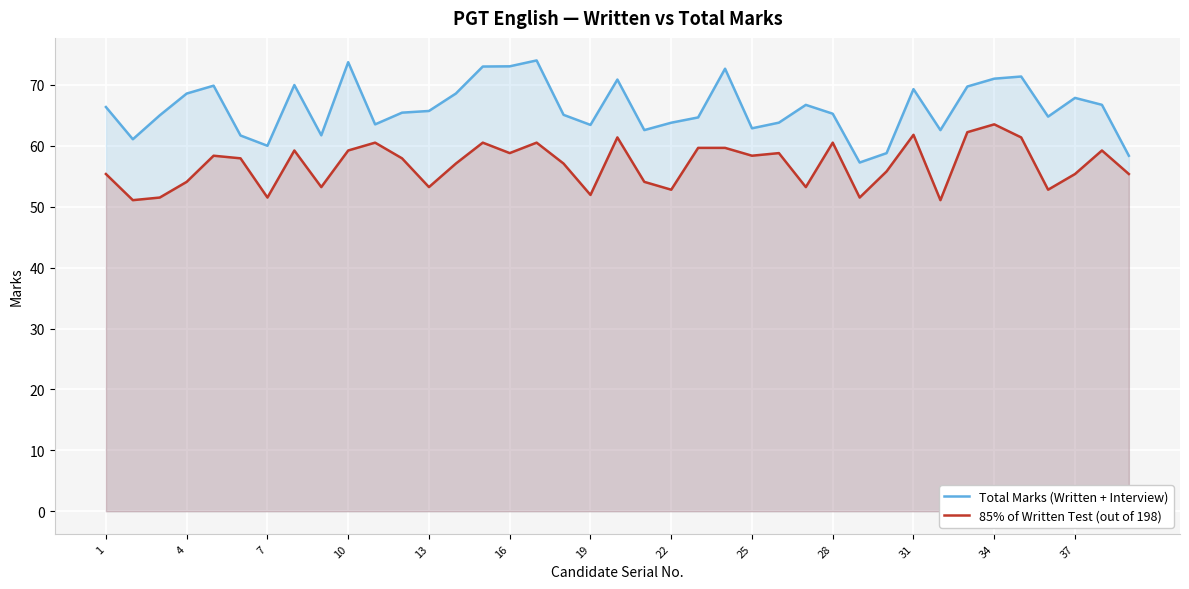

What is the smallest value displayed?

51.1